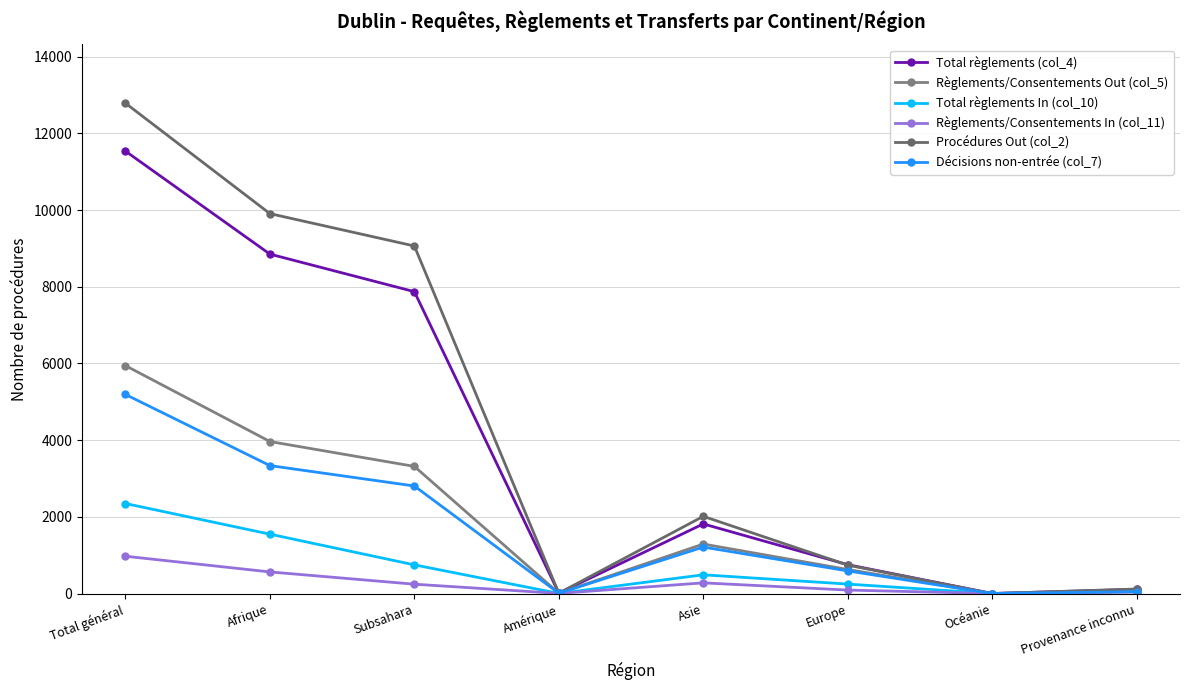

How many lines are shown in the chart?

6